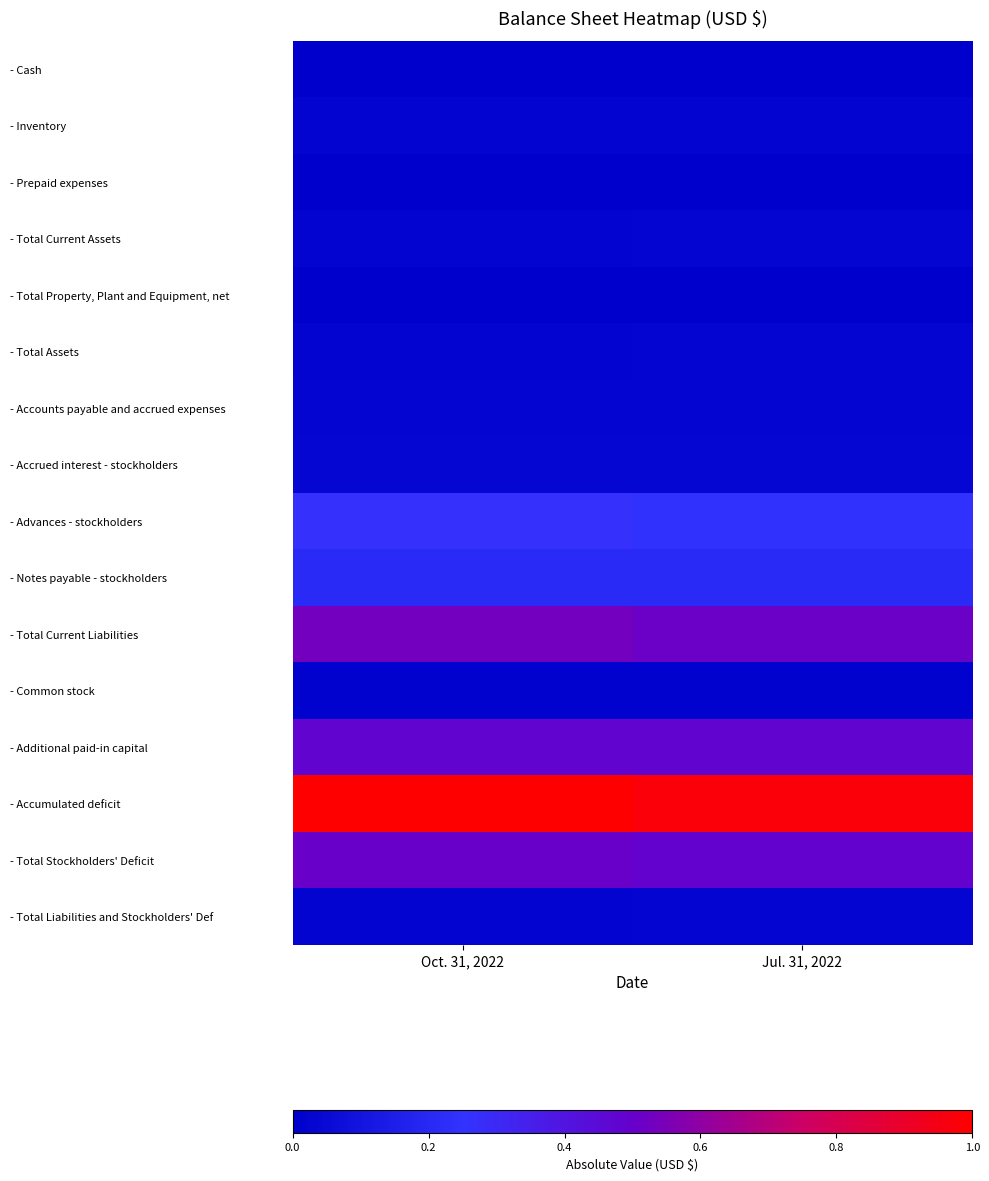

What is the maximum value shown in the chart?

1.0